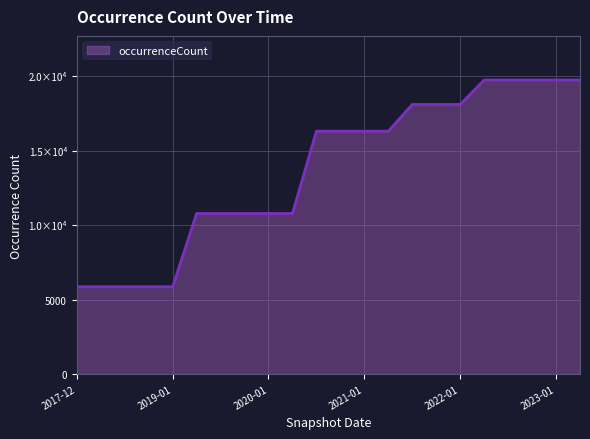

Which category has the highest value across all series?

2022-04-01